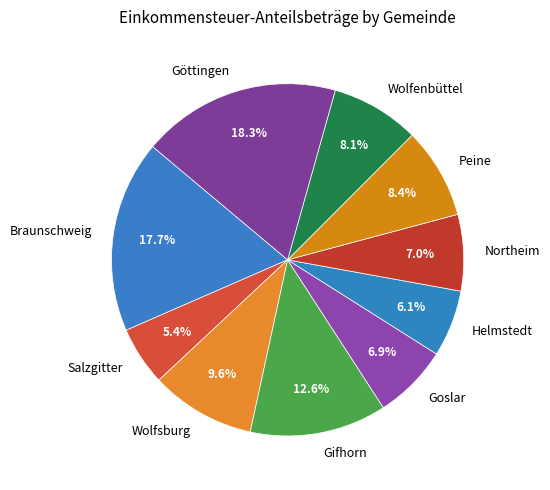

Between Helmstedt and Peine, which is larger?

Peine